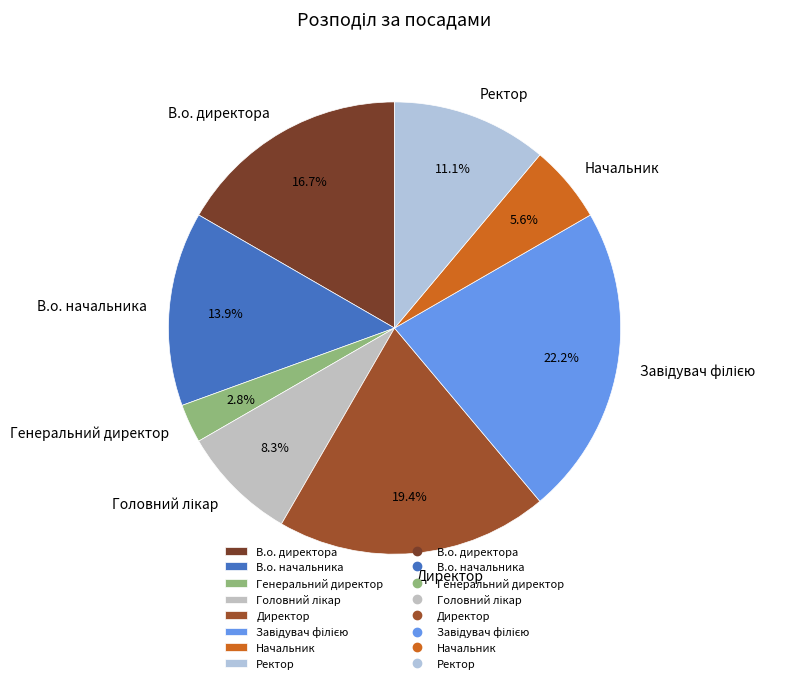

What percentage is the Директор slice, to the nearest percent?

19%